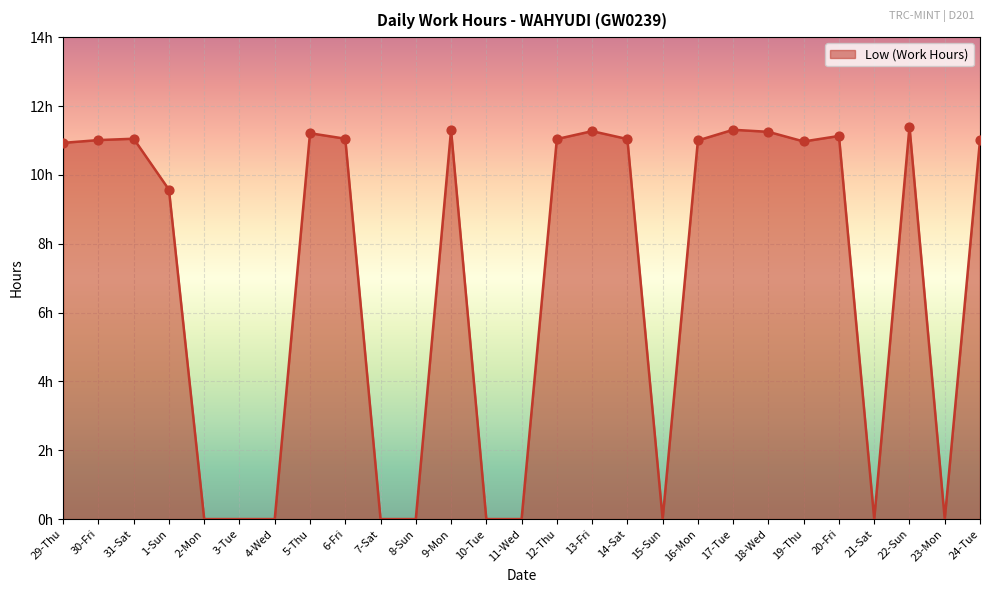

What is the change in value from 31-Sat to 2-Mon?

-11.1